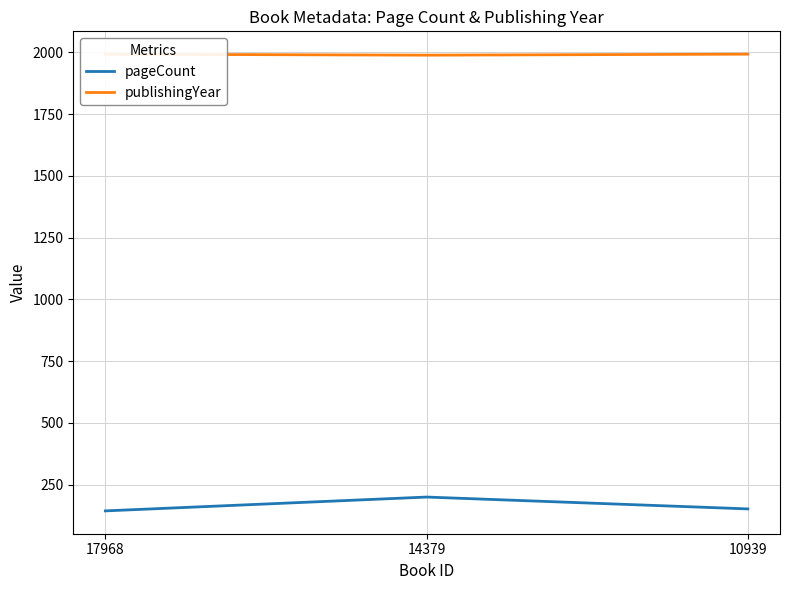

Count the pageCount values in the range 144 to 200.

3